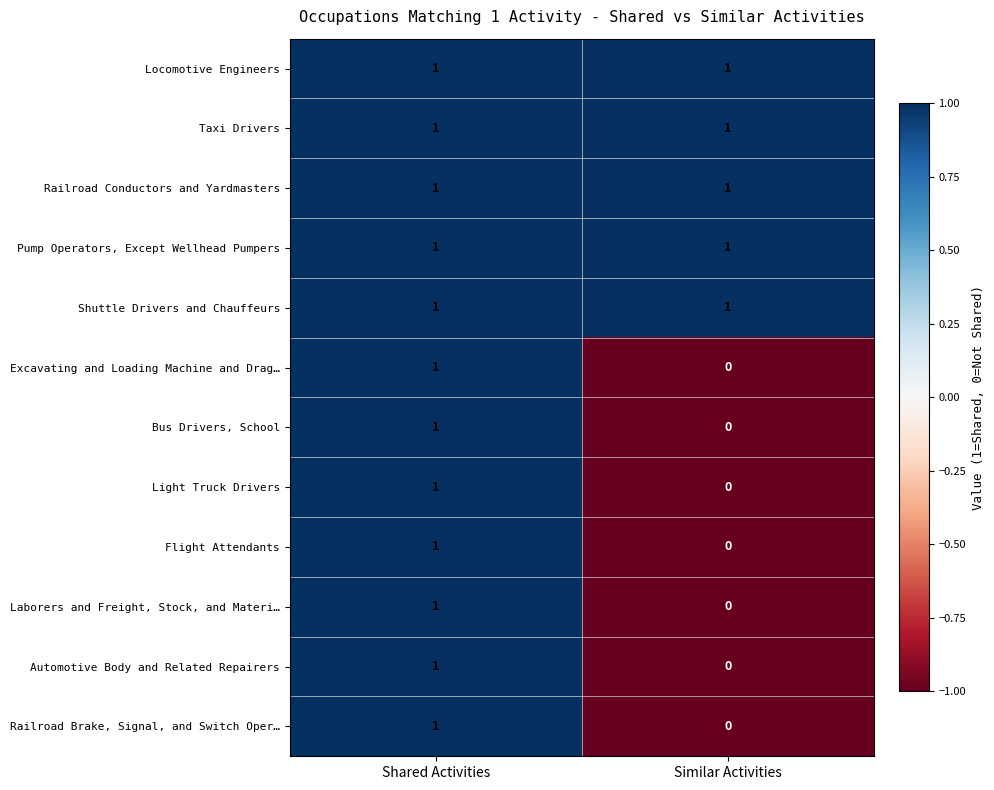

True or false: Light Truck Drivers has a value of 0 at Similar Activities.

True